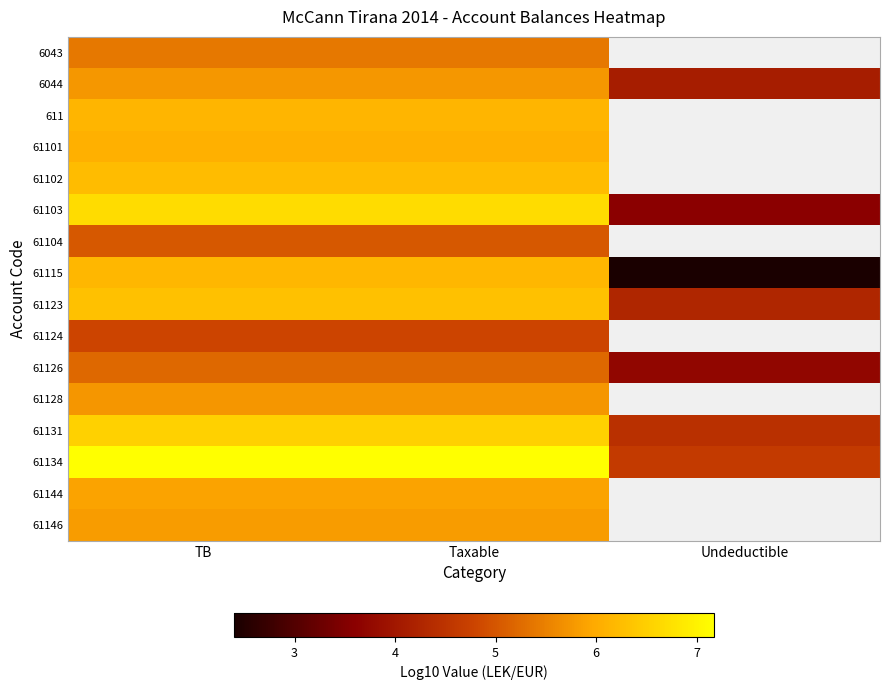

List the series in order of their peak value, lowest first.

61124, 61104, 61126, 6043, 61128, 6044, 61146, 61144, 61101, 611, 61115, 61102, 61123, 61131, 61103, 61134